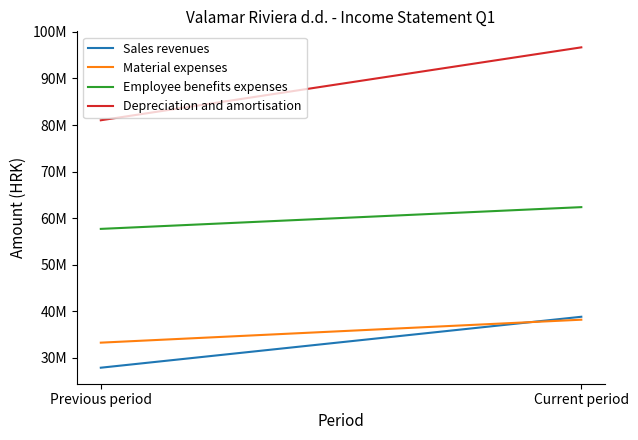

Reading left to right, extract all data points from this chart.

Sales revenues: Previous period=27913573.0	Current period=38848253.1
Material expenses: Previous period=33290897.0	Current period=38219074.2
Employee benefits expenses: Previous period=57712808.0	Current period=62382293.5
Depreciation and amortisation: Previous period=81030737.0	Current period=96683615.3